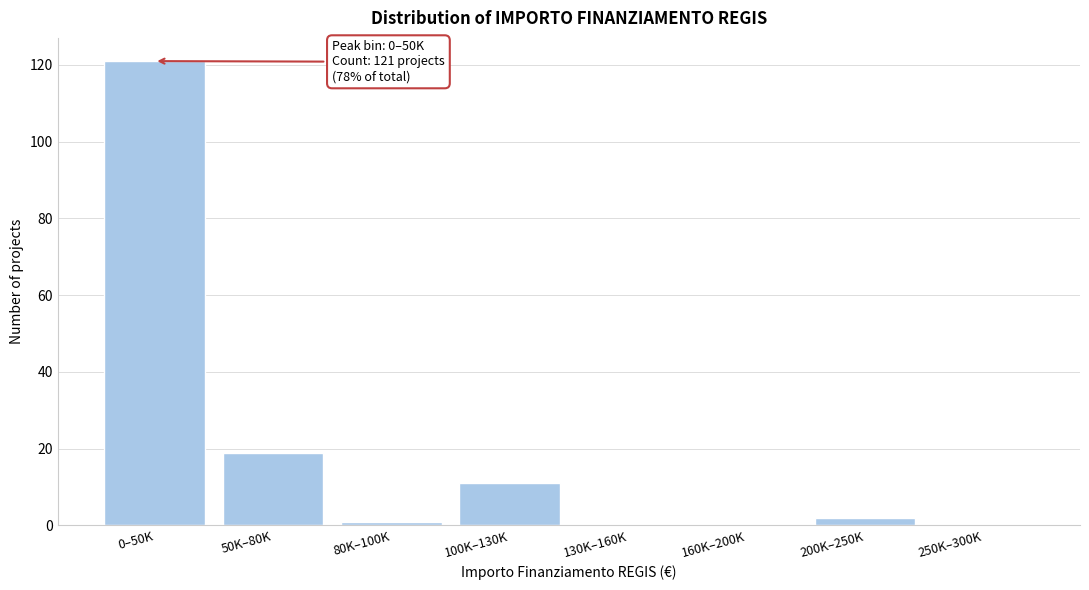

Reading left to right, extract all data points from this chart.

0–50K=121	50K–80K=19	80K–100K=1	100K–130K=11	130K–160K=0	160K–200K=0	200K–250K=2	250K–300K=0